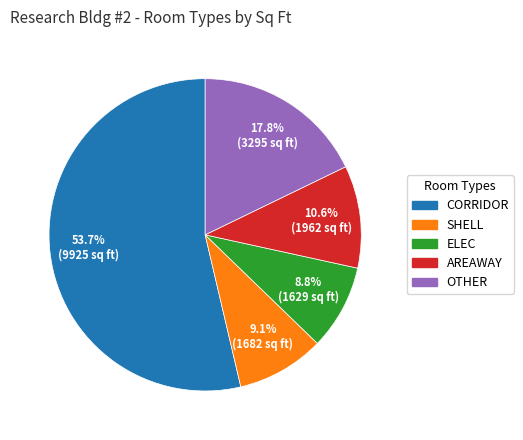

Which category has the biggest portion of the pie?

CORRIDOR